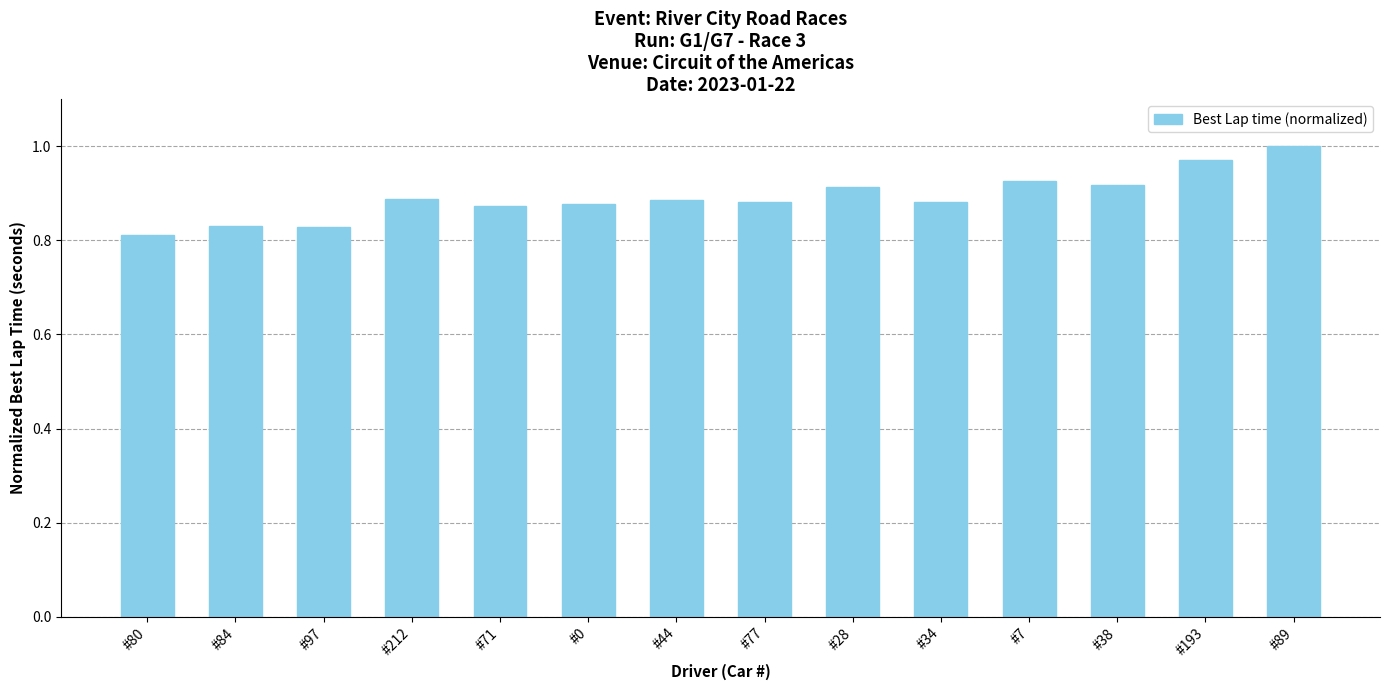

The value at #80 is 0.8. True or false?

True